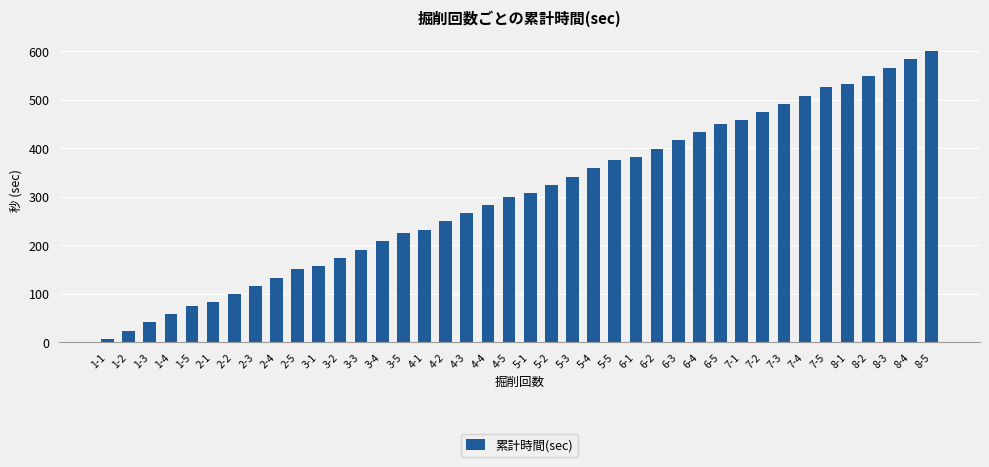

What is the average value?

304